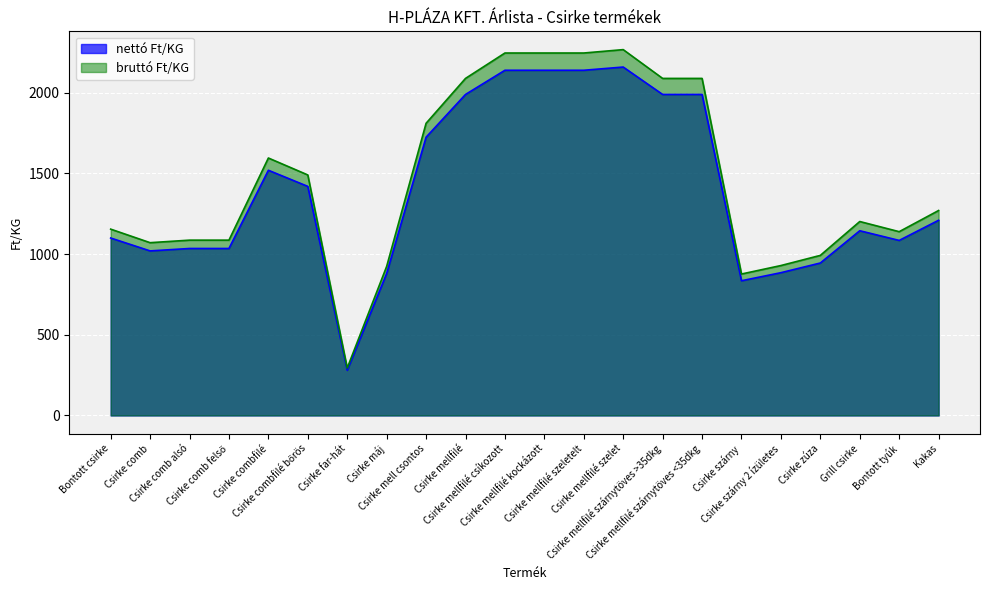

List the series in order of their peak value, lowest first.

nettó Ft/KG, bruttó Ft/KG